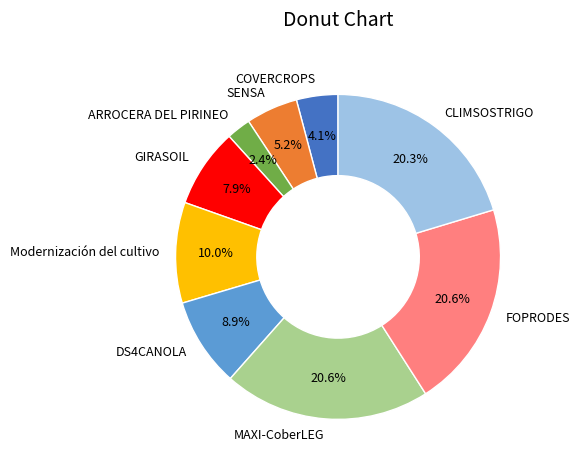

Between MAXI-CoberLEG and COVERCROPS, which is larger?

MAXI-CoberLEG